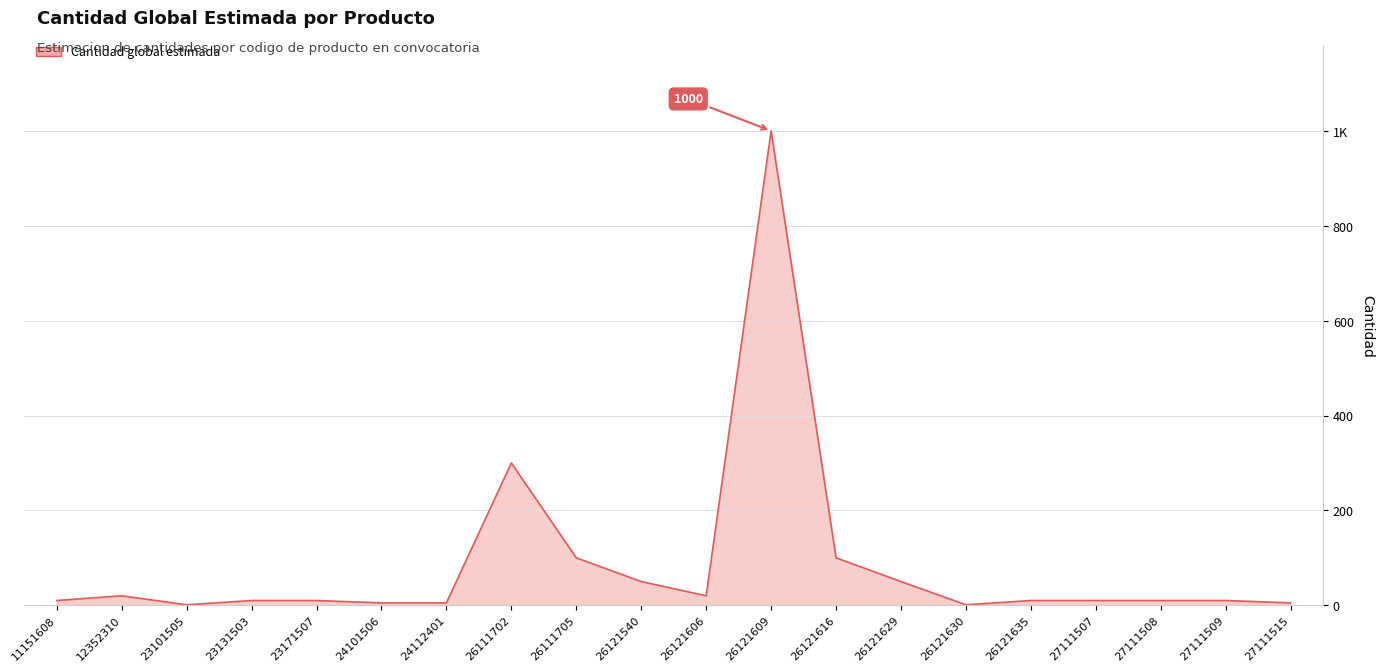

Does the chart display data point markers on the line(s)?

No